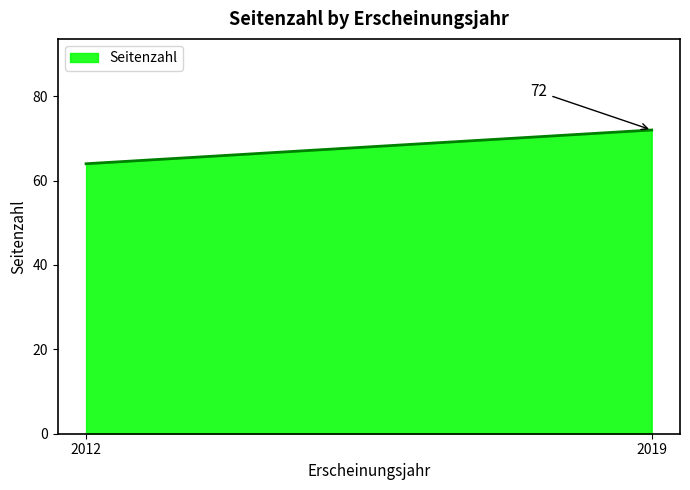

What is the greatest value displayed?

72.0